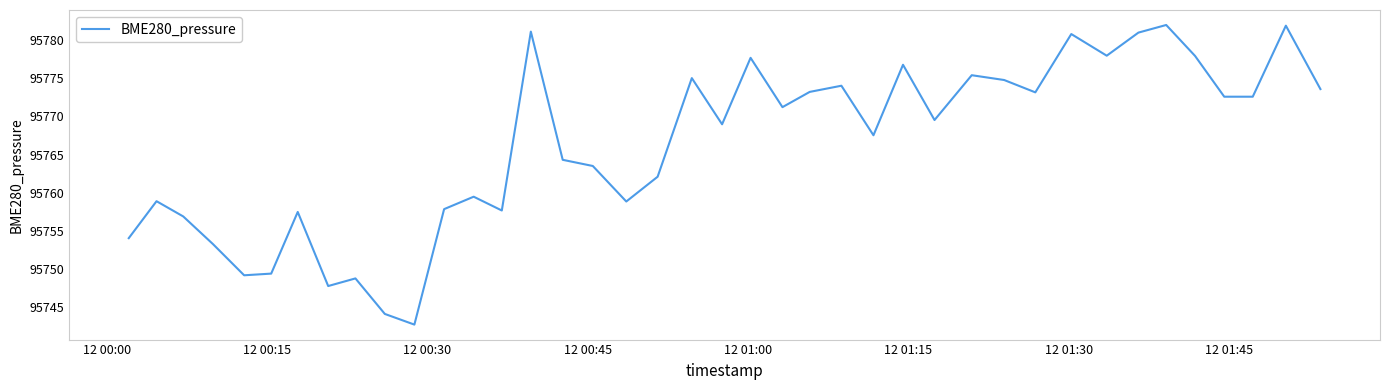

What is the minimum value shown in the chart?

95742.7